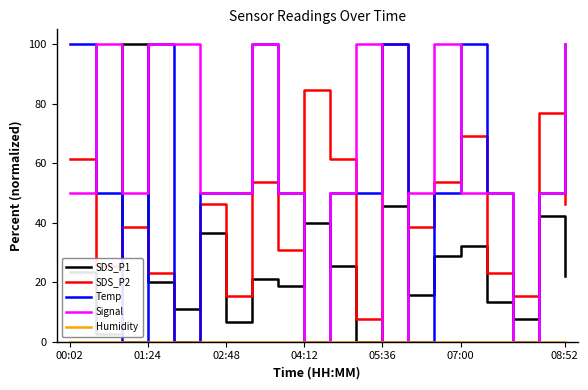

What is the highest value of the Temp series?

100.0